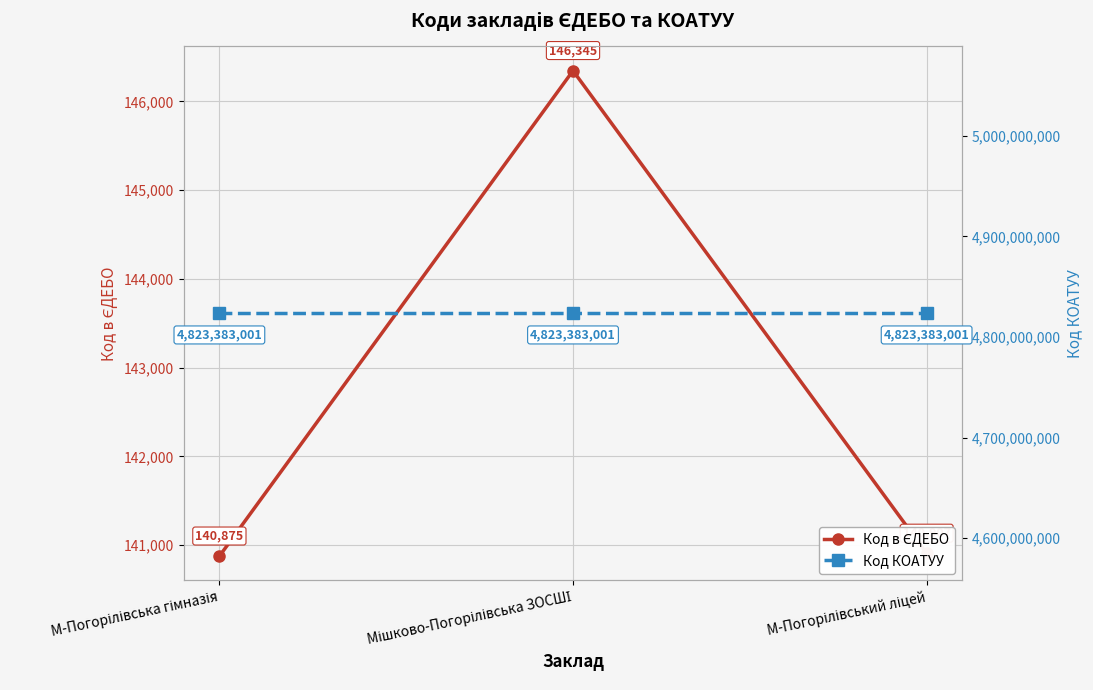

What is the difference between the second highest and minimum values in the Код в ЄДЕБО series?

32